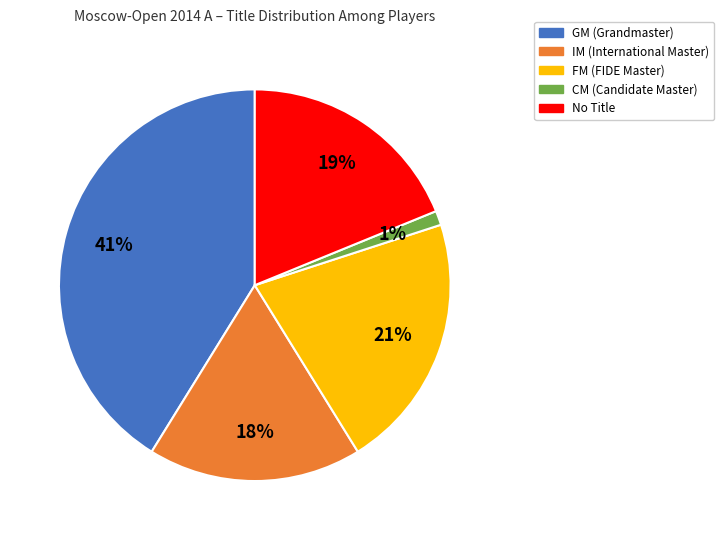

To the nearest percent, what is the difference between the largest and smallest slice percentages?

40%